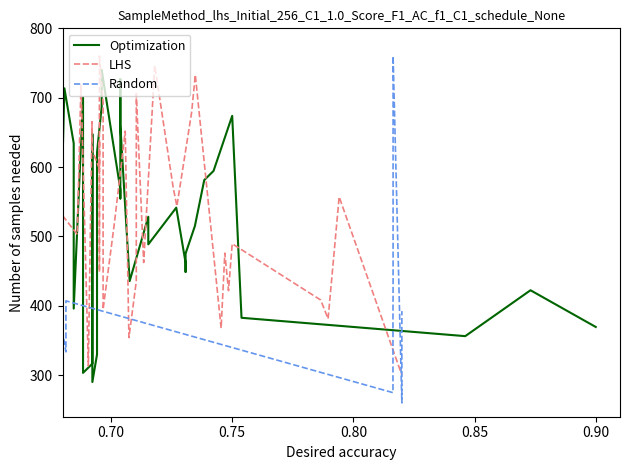

Count the number of categories in the chart.

35